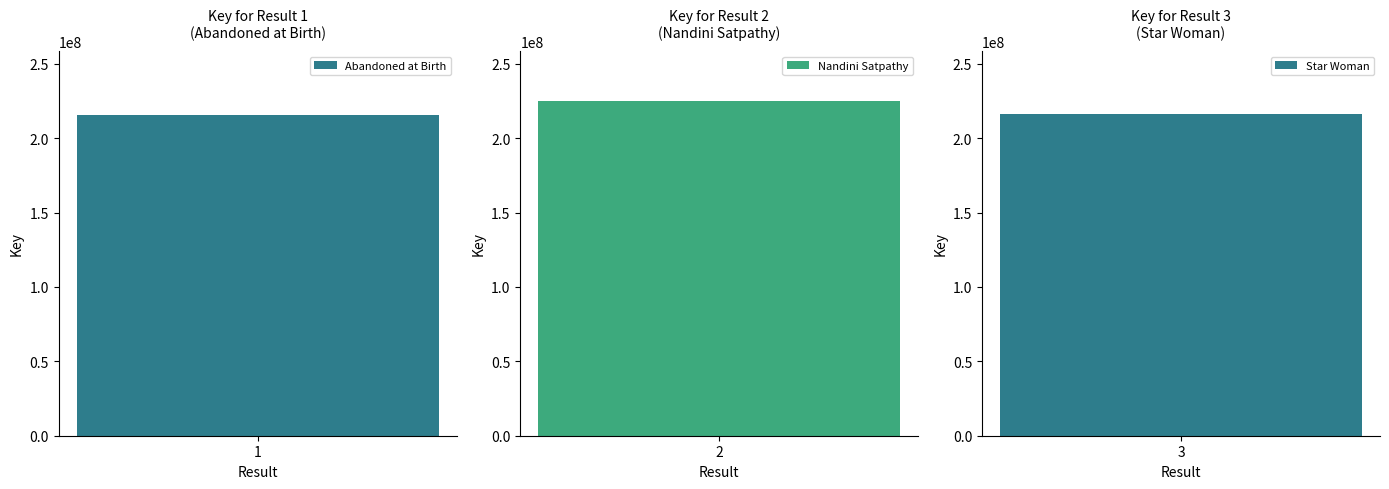

What is the sum of all values?

656862969